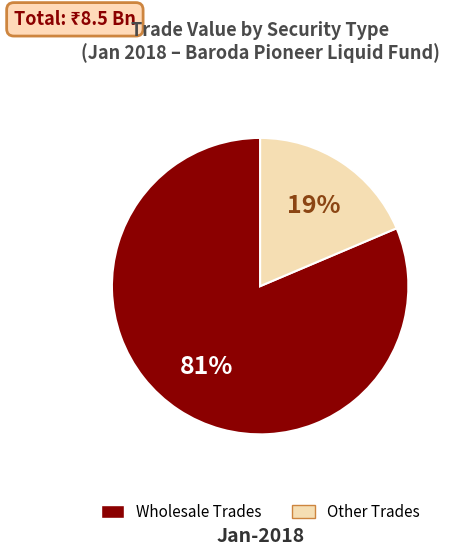

Is there a majority slice in this chart?

Yes